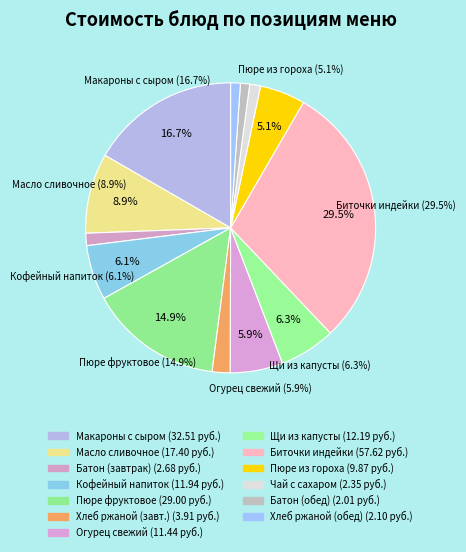

What percentage is the Пюре фруктовое slice, to the nearest percent?

15%